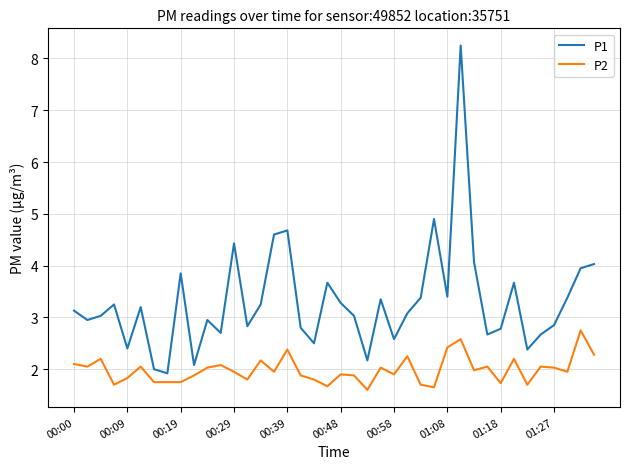

List the series in order of their overall mean, lowest first.

P2, P1